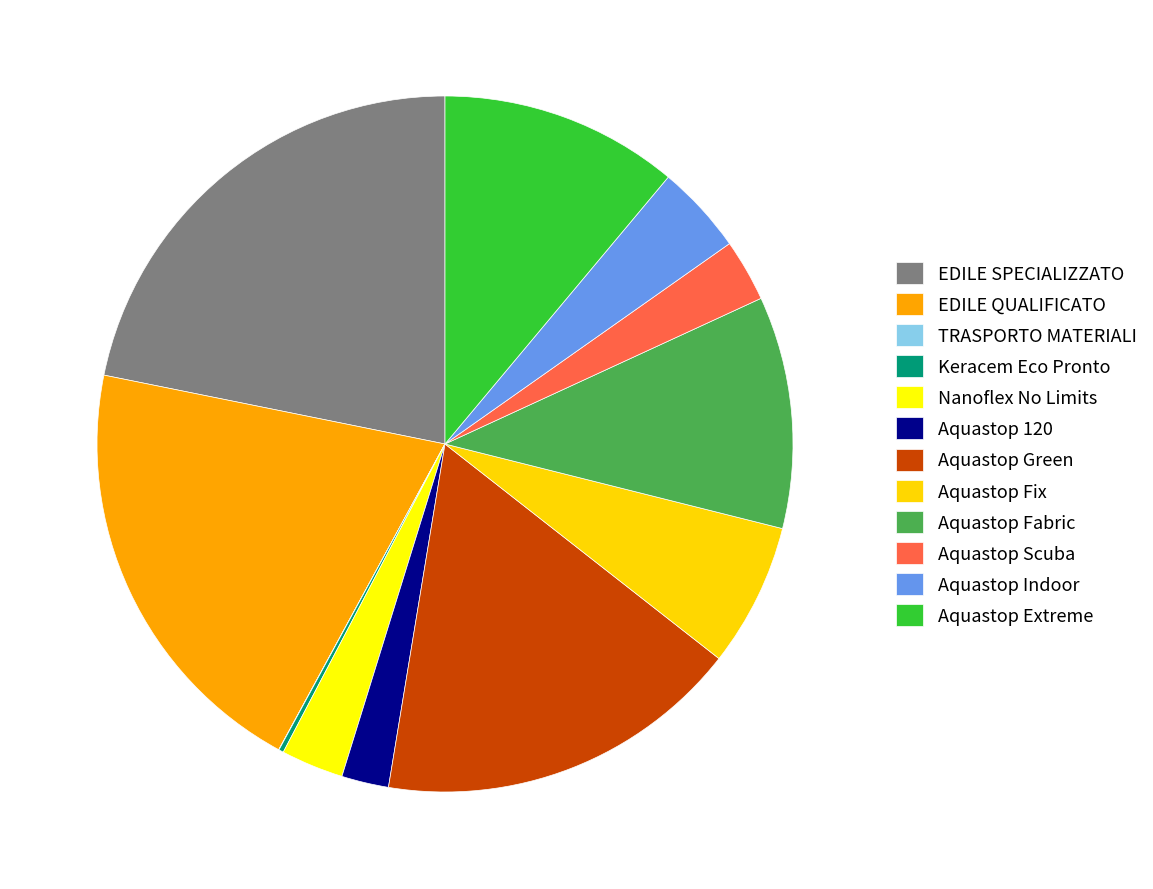

Rank the categories by value from lowest to highest.

TRASPORTO MATERIALI, Keracem Eco Pronto, Aquastop 120, Aquastop Scuba, Nanoflex No Limits, Aquastop Indoor, Aquastop Fix, Aquastop Fabric, Aquastop Extreme, Aquastop Green, EDILE QUALIFICATO, EDILE SPECIALIZZATO